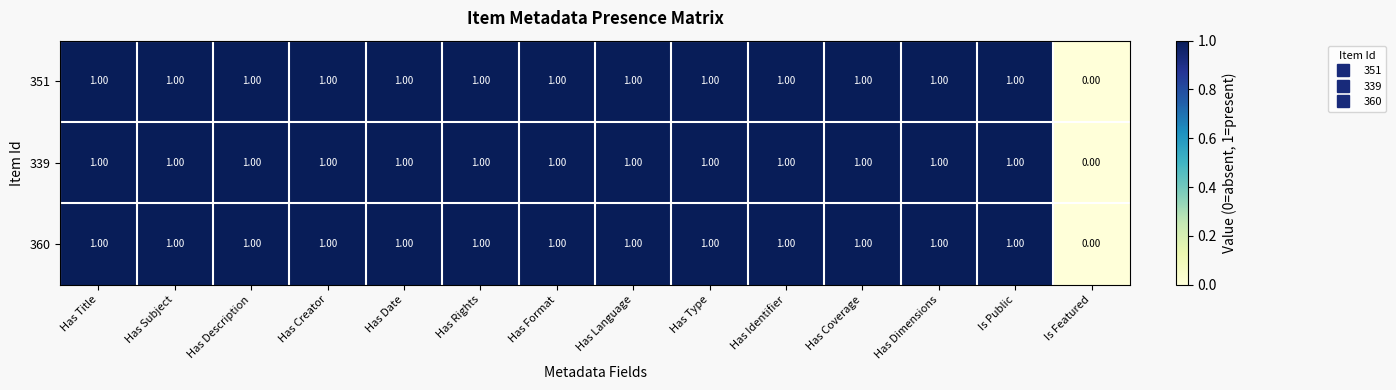

What is the sum of all 351 values?

13